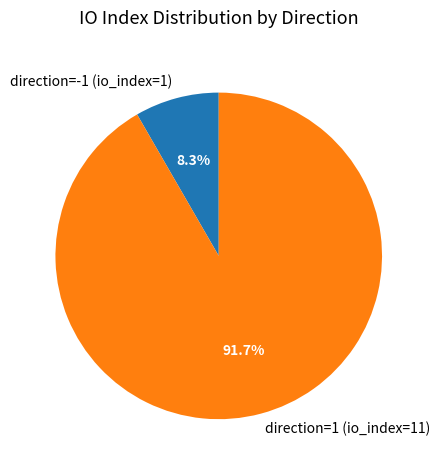

Rank the categories by value from lowest to highest.

direction=-1 (io_index=1), direction=1 (io_index=11)